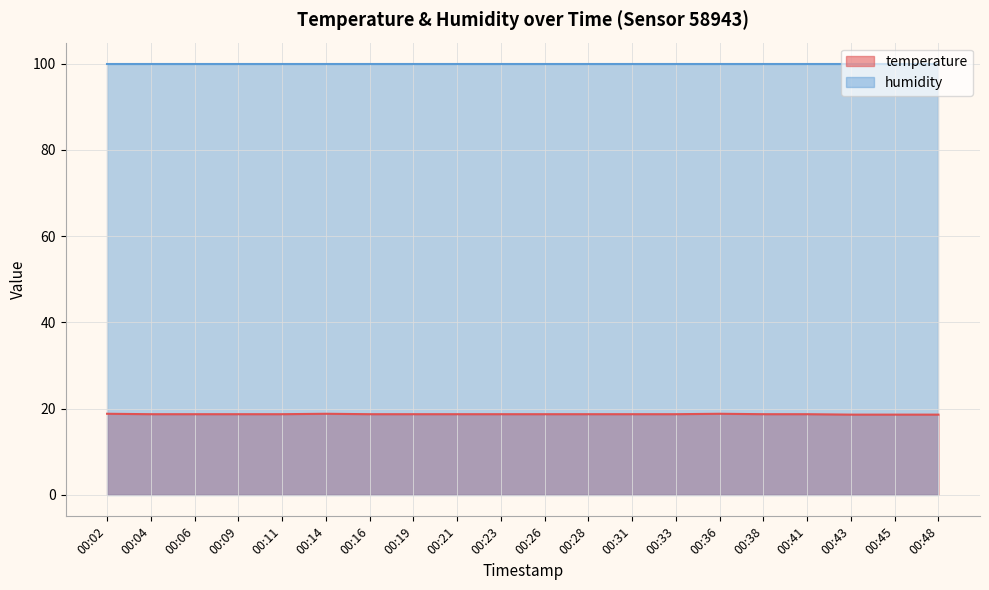

The chart shows a value of 18.7 at 00:16. True or false?

True